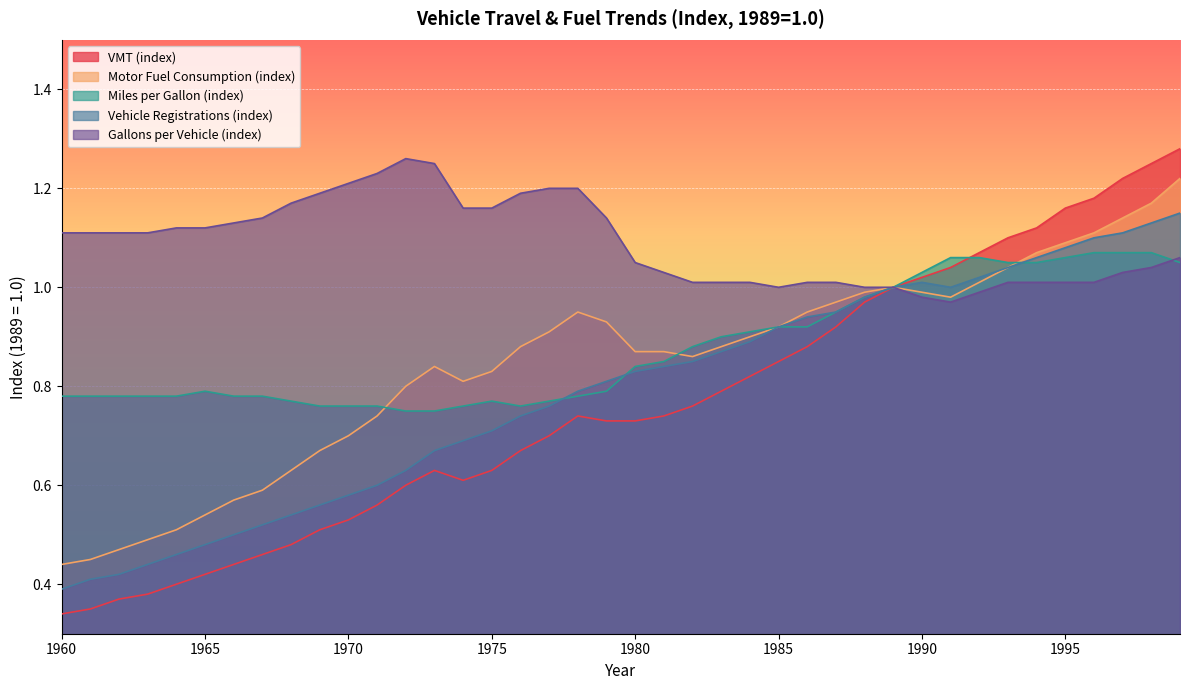

Reading left to right, extract all data points from this chart.

VMT (index): 0.3	0.3	0.4	0.4	0.4	0.4	0.4	0.5	0.5	0.5	0.5	0.6	0.6	0.6	0.6	0.6	0.7	0.7	0.7	0.7	0.7	0.7	0.8	0.8	0.8	0.8	0.9	0.9	1.0	1.0	1.0	1.0	1.1	1.1	1.1	1.2	1.2	1.2	1.2	1.3
Motor Fuel Consumption (index): 0.4	0.5	0.5	0.5	0.5	0.5	0.6	0.6	0.6	0.7	0.7	0.7	0.8	0.8	0.8	0.8	0.9	0.9	0.9	0.9	0.9	0.9	0.9	0.9	0.9	0.9	0.9	1.0	1.0	1.0	1.0	1.0	1.0	1.0	1.1	1.1	1.1	1.1	1.2	1.2
Miles per Gallon (index): 0.8	0.8	0.8	0.8	0.8	0.8	0.8	0.8	0.8	0.8	0.8	0.8	0.8	0.8	0.8	0.8	0.8	0.8	0.8	0.8	0.8	0.8	0.9	0.9	0.9	0.9	0.9	0.9	1.0	1.0	1.0	1.1	1.1	1.1	1.1	1.1	1.1	1.1	1.1	1.1
Vehicle Registrations (index): 0.4	0.4	0.4	0.4	0.5	0.5	0.5	0.5	0.5	0.6	0.6	0.6	0.6	0.7	0.7	0.7	0.7	0.8	0.8	0.8	0.8	0.8	0.8	0.9	0.9	0.9	0.9	0.9	1.0	1.0	1.0	1.0	1.0	1.0	1.1	1.1	1.1	1.1	1.1	1.1
Gallons per Vehicle (index): 1.1	1.1	1.1	1.1	1.1	1.1	1.1	1.1	1.2	1.2	1.2	1.2	1.3	1.2	1.2	1.2	1.2	1.2	1.2	1.1	1.1	1.0	1.0	1.0	1.0	1.0	1.0	1.0	1.0	1.0	1.0	1.0	1.0	1.0	1.0	1.0	1.0	1.0	1.0	1.1